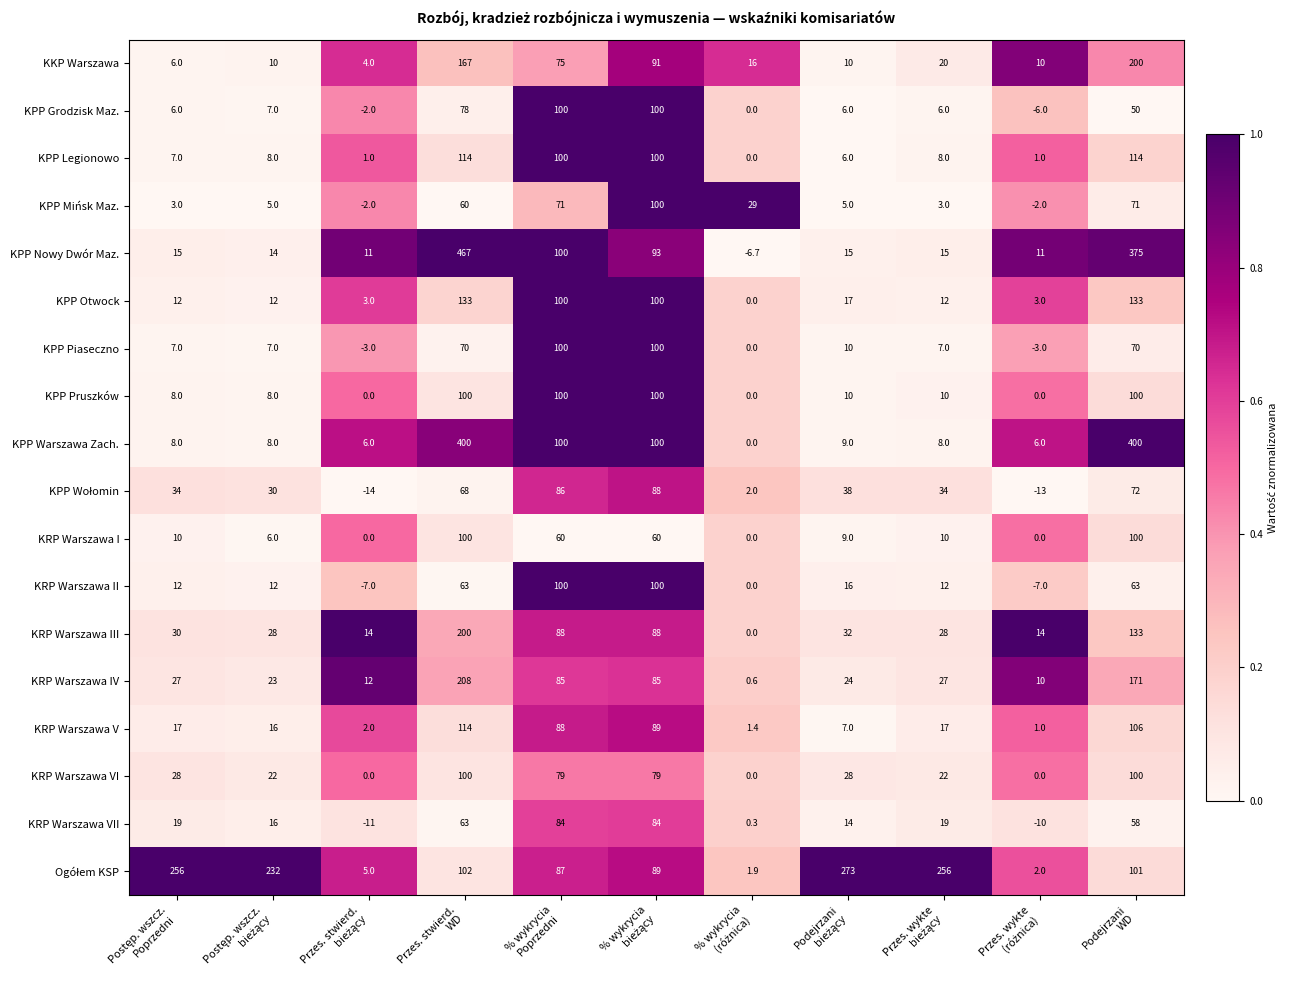

What is the difference between the maximum and minimum values in the KPP Nowy Dwór Maz. series?

473.7